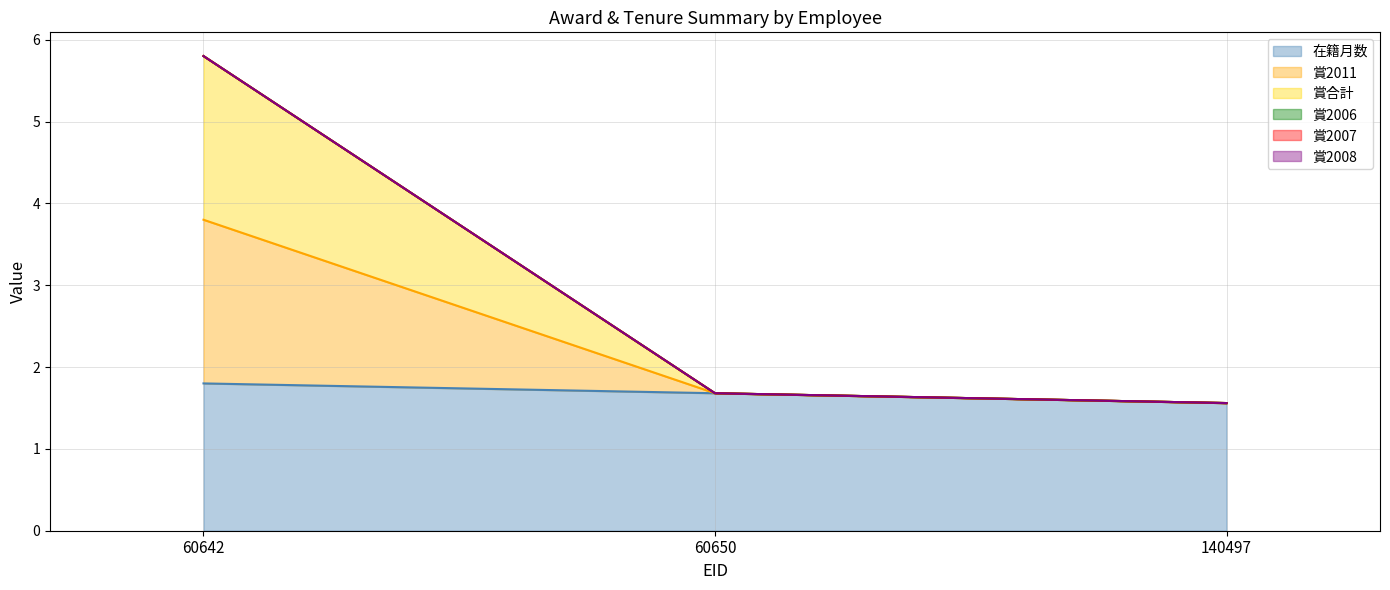

How many lines are shown in the chart?

6